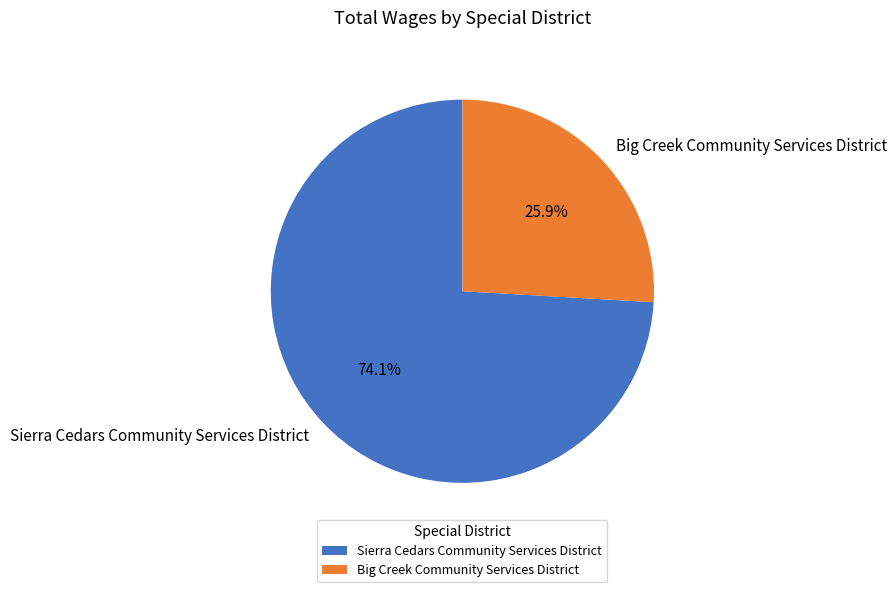

Is there any slice that represents more than half of the pie?

Yes